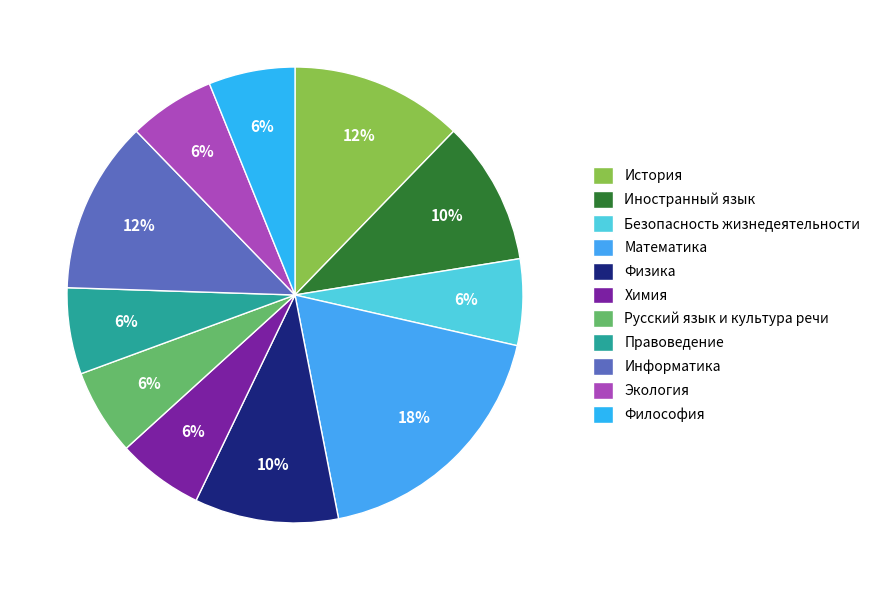

Count the number of slices in the pie.

11